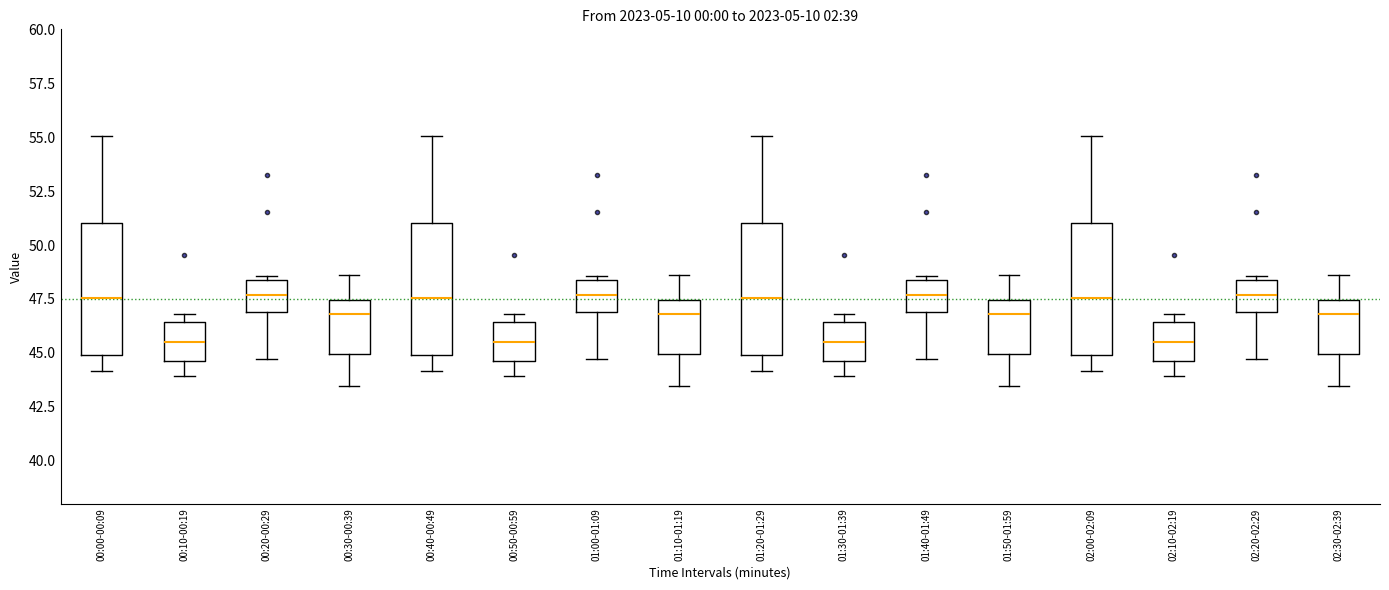

Reading left to right, read every box against the y-axis: the position of its median line, the range the box covers, and the ends of its whiskers. The values are not printed on the chart, so give them approximately, as read against the axis.

00:00-00:09: median 47.5, box 45.0 to 51.0, whiskers 44.0 to 55.0
00:10-00:19: median 45.5, box 44.5 to 46.5, whiskers 44.0 to 47.0
00:20-00:29: median 47.5, box 47.0 to 48.5, whiskers 44.5 to 48.5 (just above the box's upper edge)
00:30-00:39: median 47.0, box 45.0 to 47.5, whiskers 43.5 to 48.5
00:40-00:49: median 47.5, box 45.0 to 51.0, whiskers 44.0 to 55.0
00:50-00:59: median 45.5, box 44.5 to 46.5, whiskers 44.0 to 47.0
01:00-01:09: median 47.5, box 47.0 to 48.5, whiskers 44.5 to 48.5 (just above the box's upper edge)
01:10-01:19: median 47.0, box 45.0 to 47.5, whiskers 43.5 to 48.5
01:20-01:29: median 47.5, box 45.0 to 51.0, whiskers 44.0 to 55.0
01:30-01:39: median 45.5, box 44.5 to 46.5, whiskers 44.0 to 47.0
01:40-01:49: median 47.5, box 47.0 to 48.5, whiskers 44.5 to 48.5 (just above the box's upper edge)
01:50-01:59: median 47.0, box 45.0 to 47.5, whiskers 43.5 to 48.5
02:00-02:09: median 47.5, box 45.0 to 51.0, whiskers 44.0 to 55.0
02:10-02:19: median 45.5, box 44.5 to 46.5, whiskers 44.0 to 47.0
02:20-02:29: median 47.5, box 47.0 to 48.5, whiskers 44.5 to 48.5 (just above the box's upper edge)
02:30-02:39: median 47.0, box 45.0 to 47.5, whiskers 43.5 to 48.5